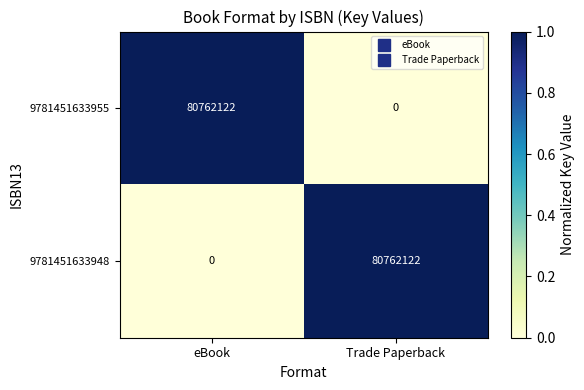

The 9781451633948 series shows 0 at eBook. True or false?

True